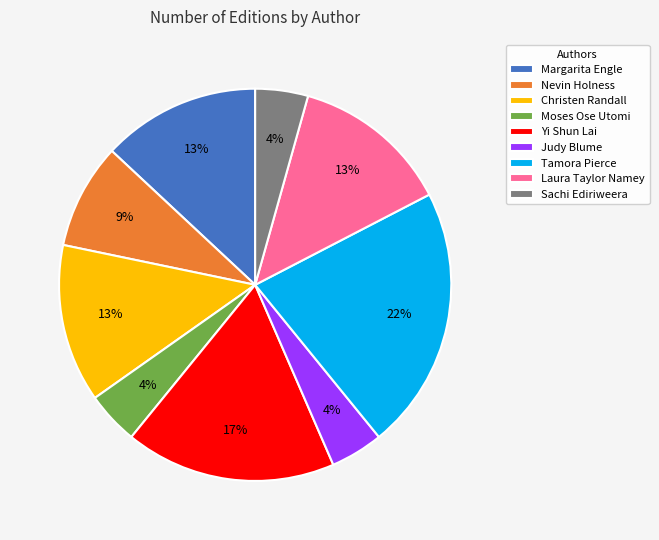

Does any single category account for the majority?

No